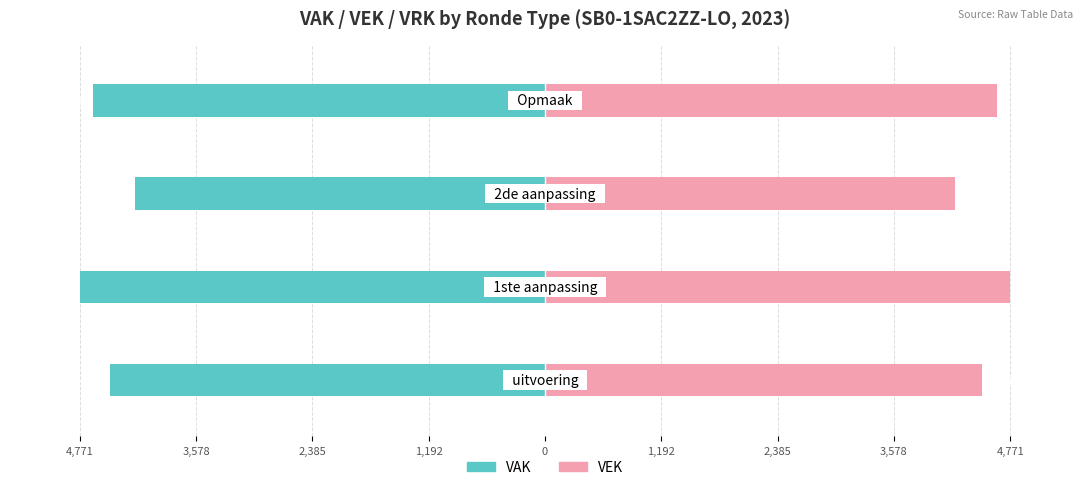

Does the chart contain any negative values?

Yes